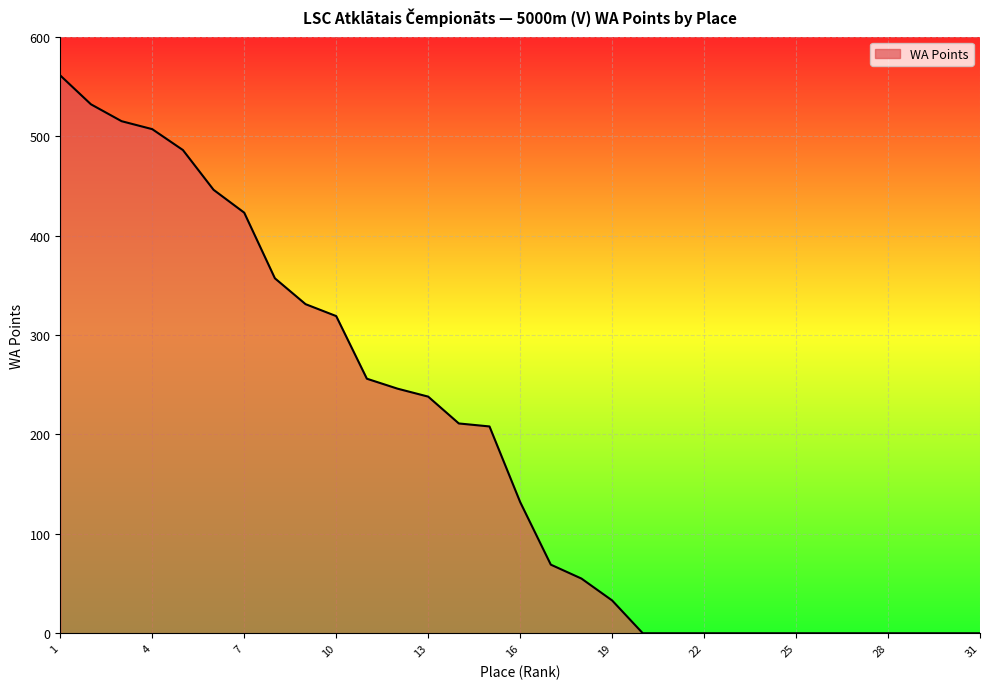

What is the maximum value shown in the chart?

561